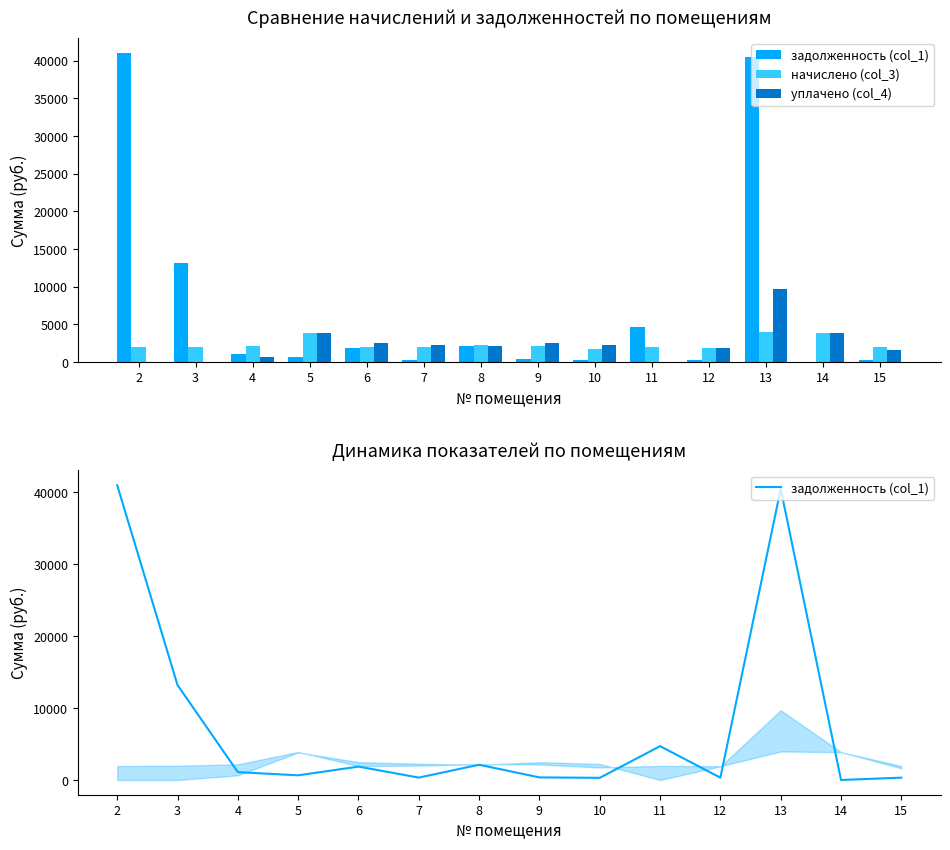

Between 3 and 11, which series saw the biggest shift?

задолженность (col_1)